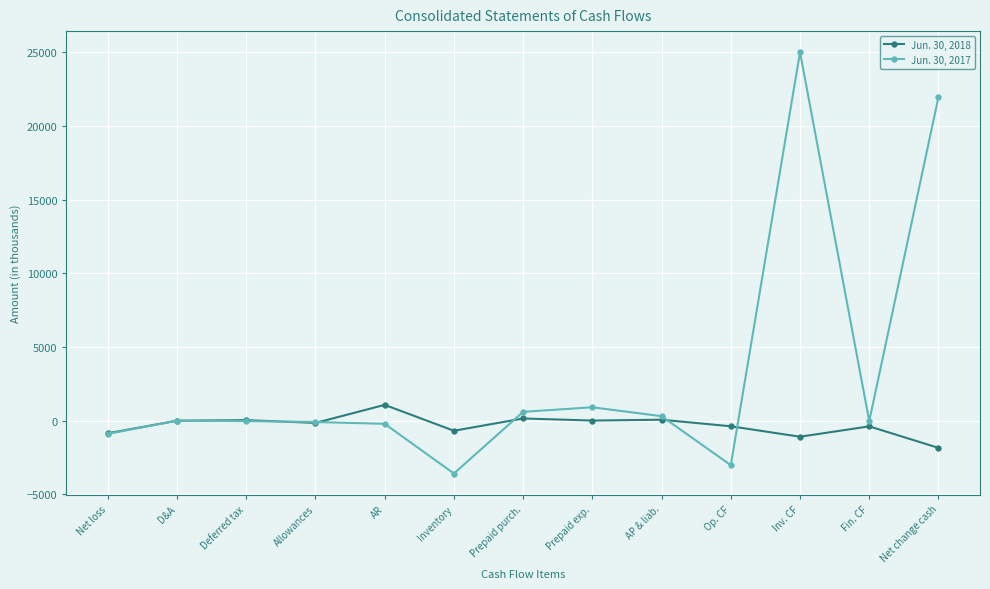

Does the chart have visible grid lines?

Yes